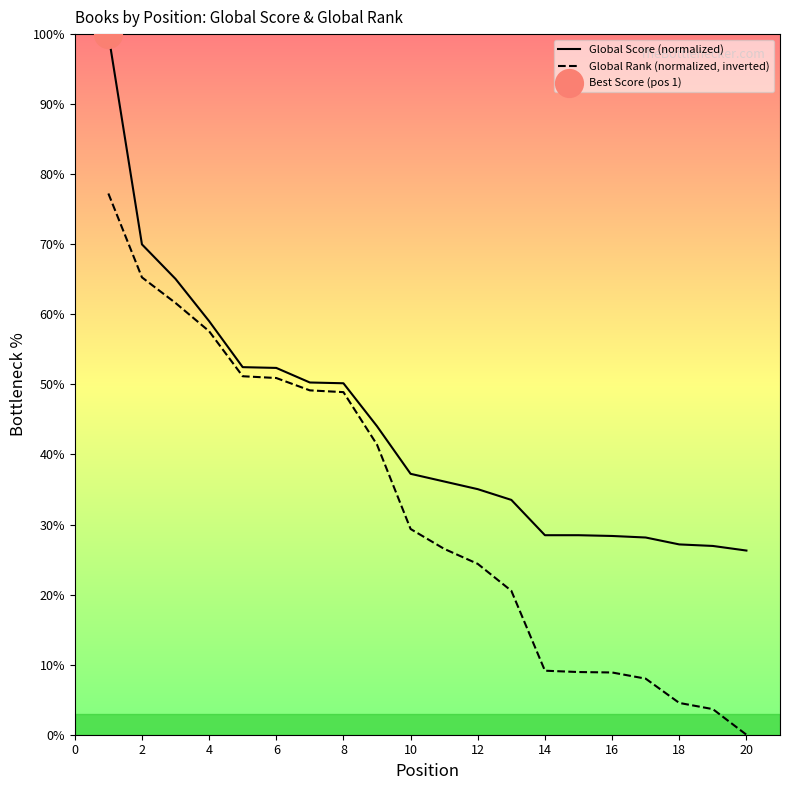

At how many categories does at least one series exceed 78?

1